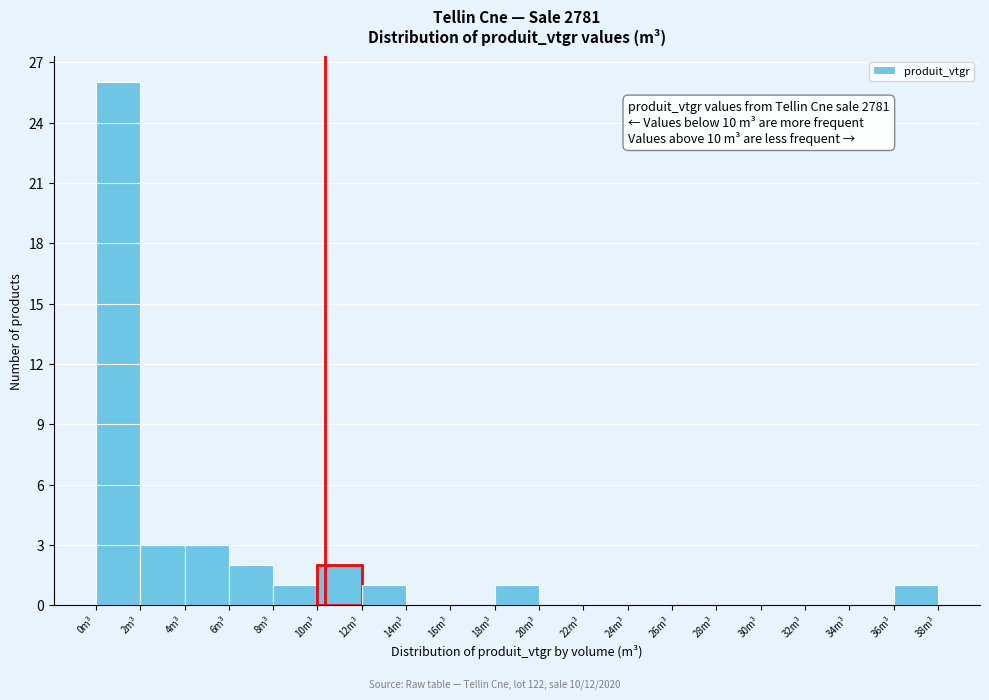

Over which range of the x-axis is the bar tallest?

0 to 2